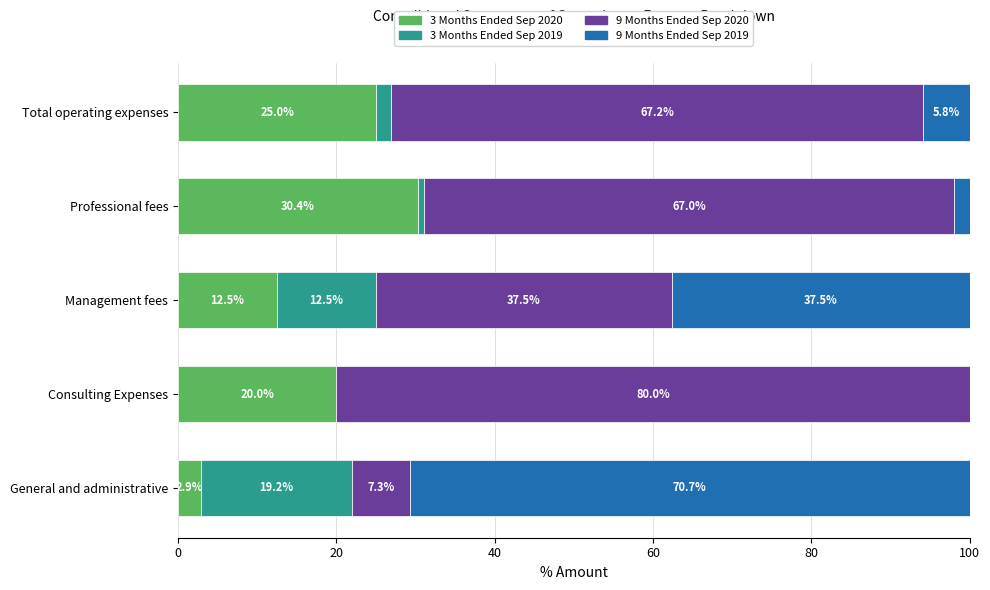

What is the total value across all series at Consulting Expenses?

100.0